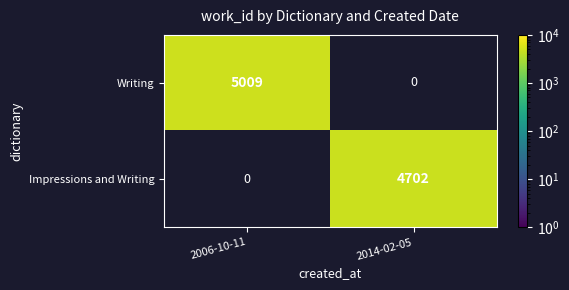

Between 2014-02-05 and 2006-10-11, which is larger?

2006-10-11